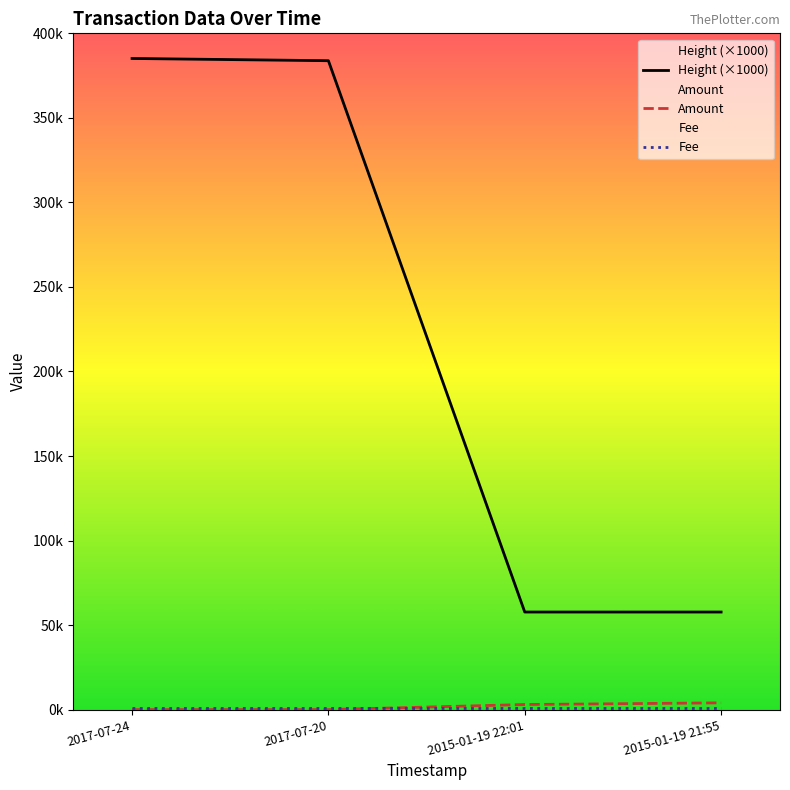

The value of Amount at 2017-07-24 is 0.0. True or false?

True